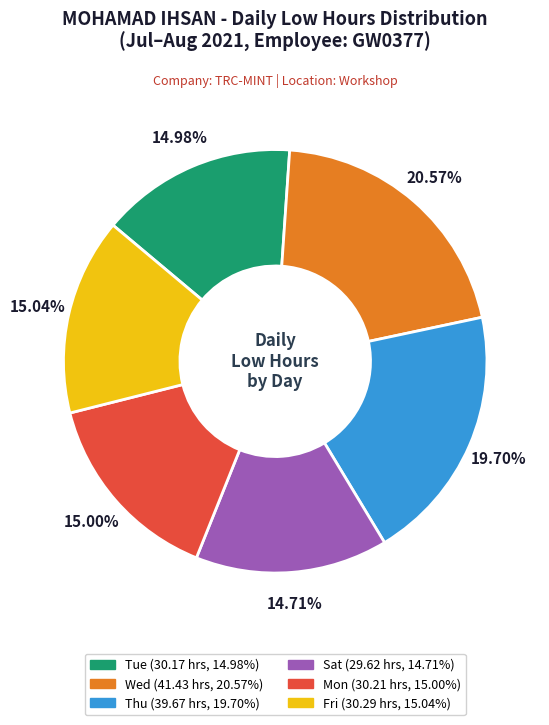

To the nearest percent, what is the difference between the largest and smallest slice percentages?

6%